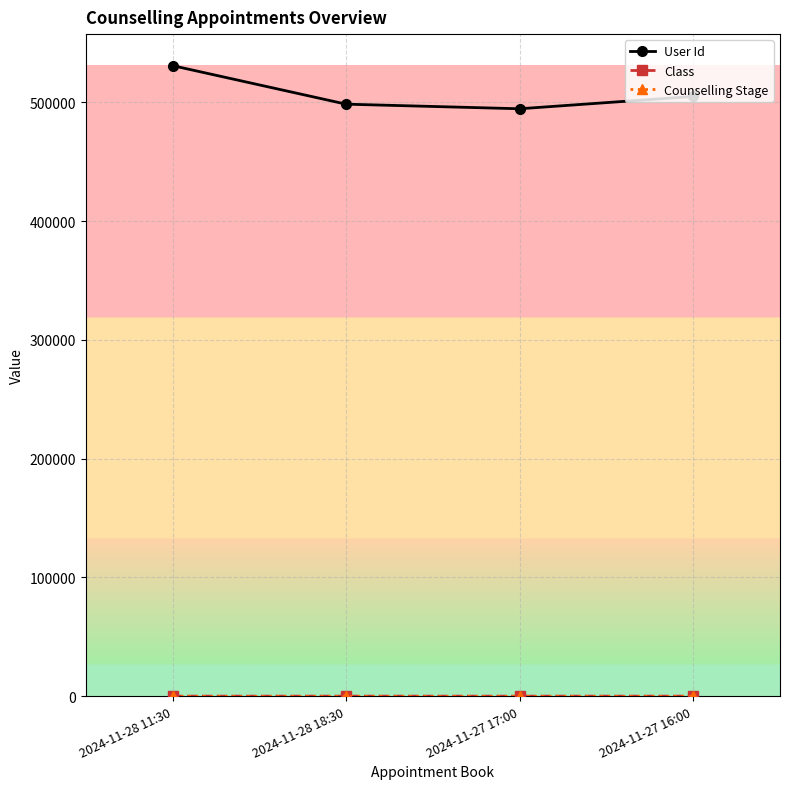

What is the lowest value of the User Id series?

494621